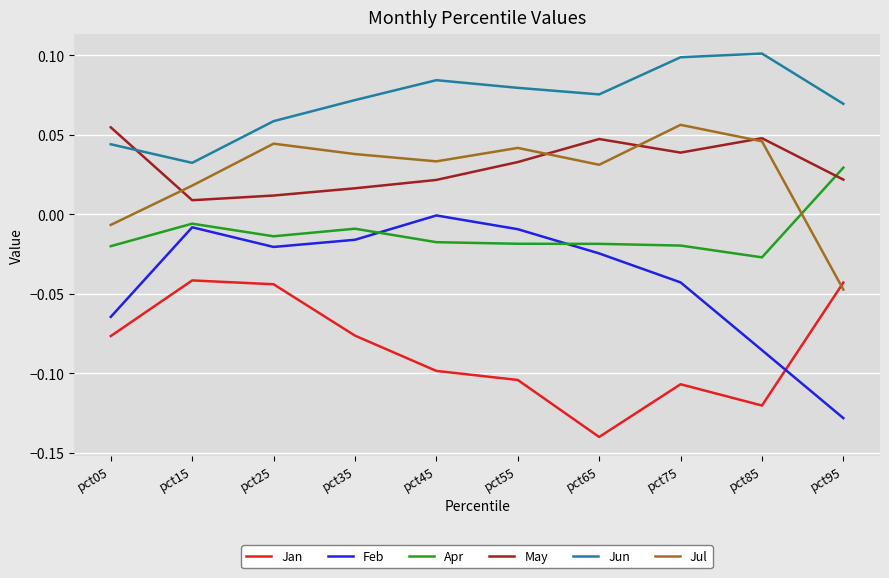

Which series changed the most between pct45 and pct85?

Feb